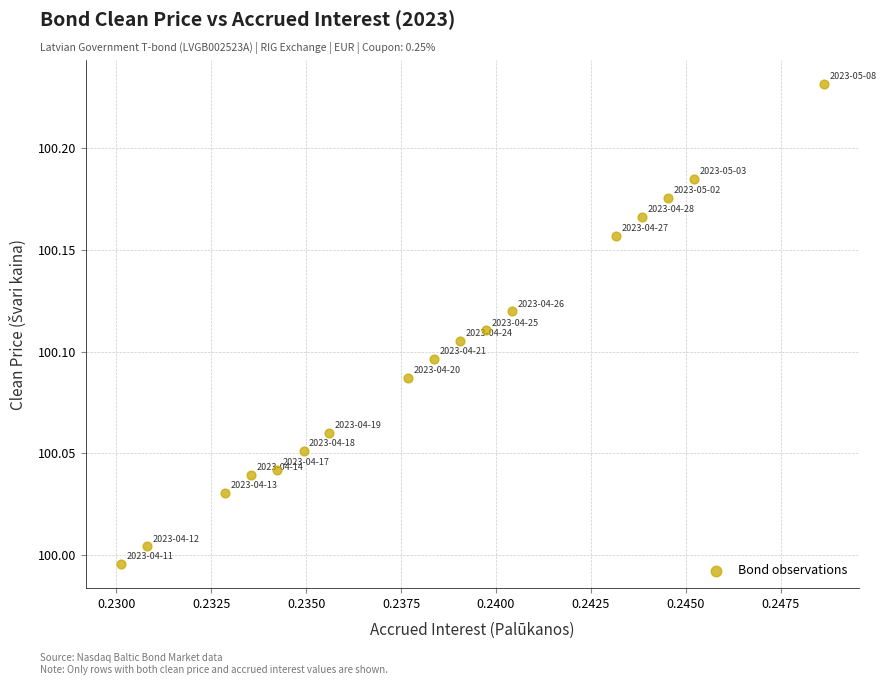

How many points are shown in the scatter plot?

17